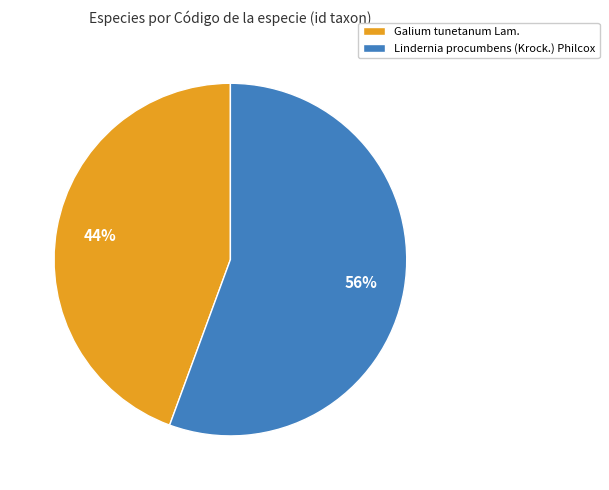

Is there any slice that represents more than half of the pie?

Yes